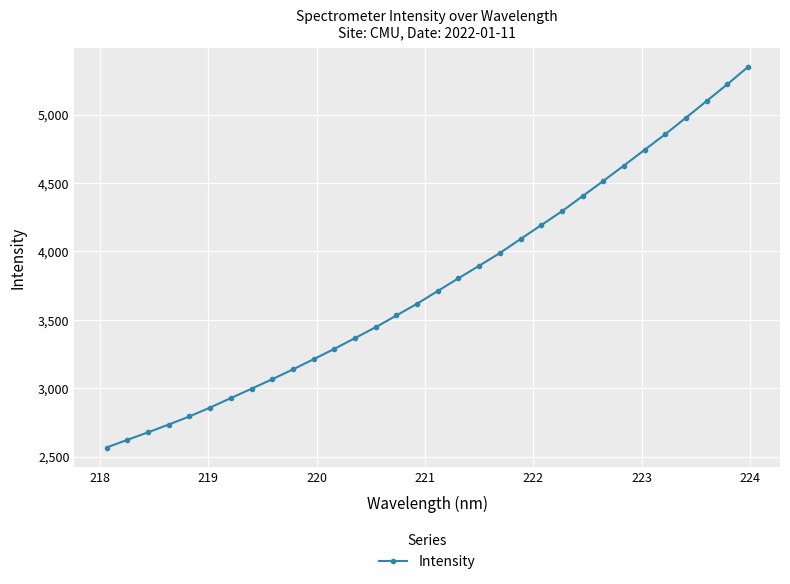

What is the smallest value displayed?

2566.0